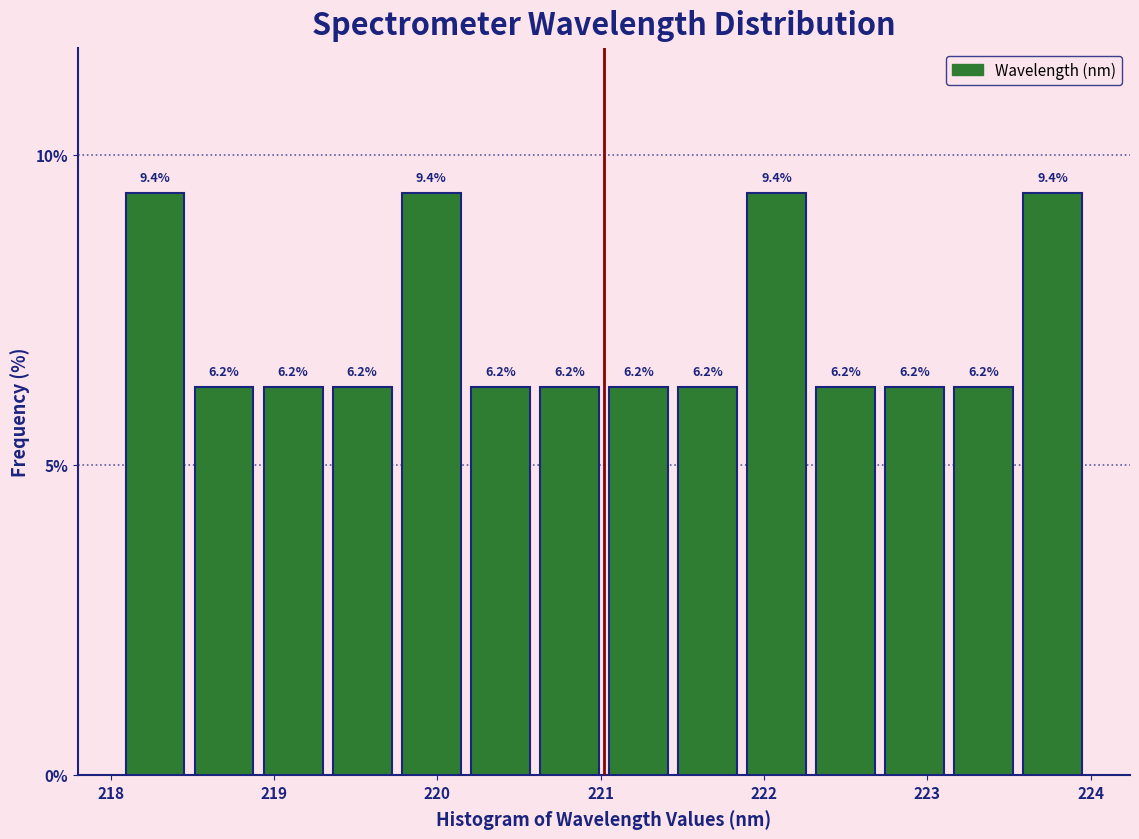

Reading left to right, list every bar in this chart as the range it spans on the x-axis followed by its height. The bar edges are not printed on the chart, so give them approximately, as read against the axis.

218.1 to 218.5: 9.4
218.5 to 218.9: 6.2
218.9 to 219.3: 6.2
219.3 to 219.8: 6.2
219.8 to 220.2: 9.4
220.2 to 220.6: 6.2
220.6 to 221.0: 6.2
221.0 to 221.4: 6.2
221.4 to 221.9: 6.2
221.9 to 222.3: 9.4
222.3 to 222.7: 6.2
222.7 to 223.1: 6.2
223.1 to 223.6: 6.2
223.6 to 224.0: 9.4